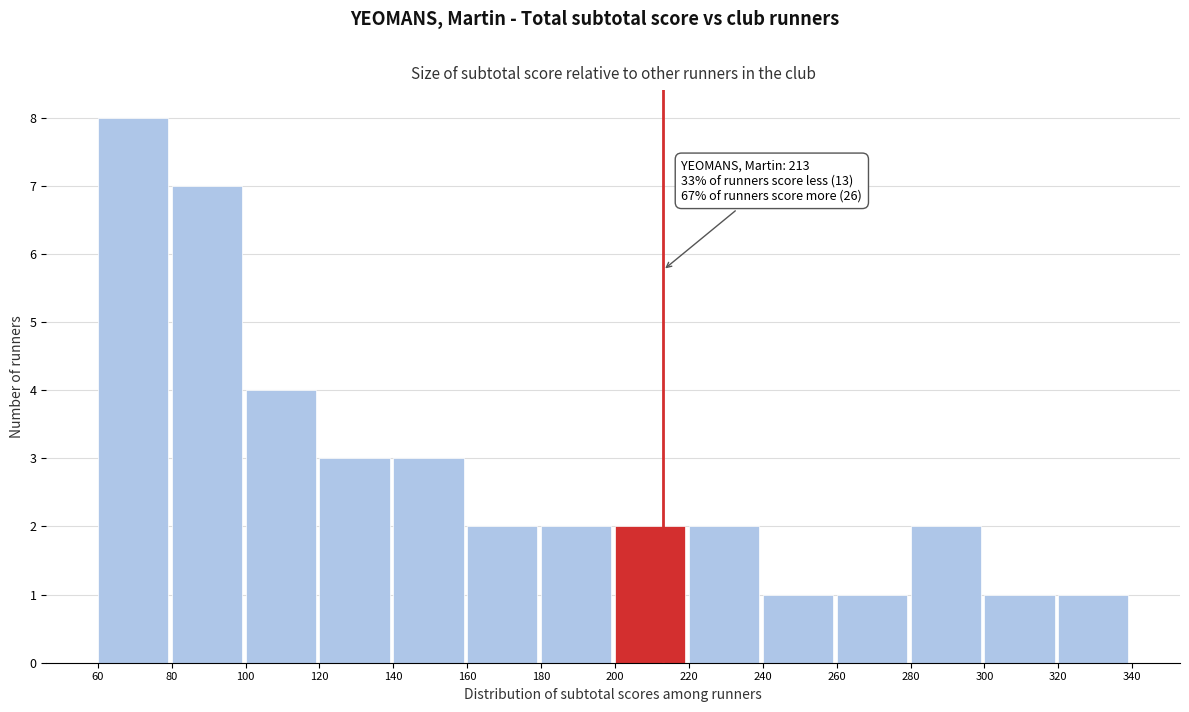

Which range on the x-axis has the tallest bar?

60 to 80